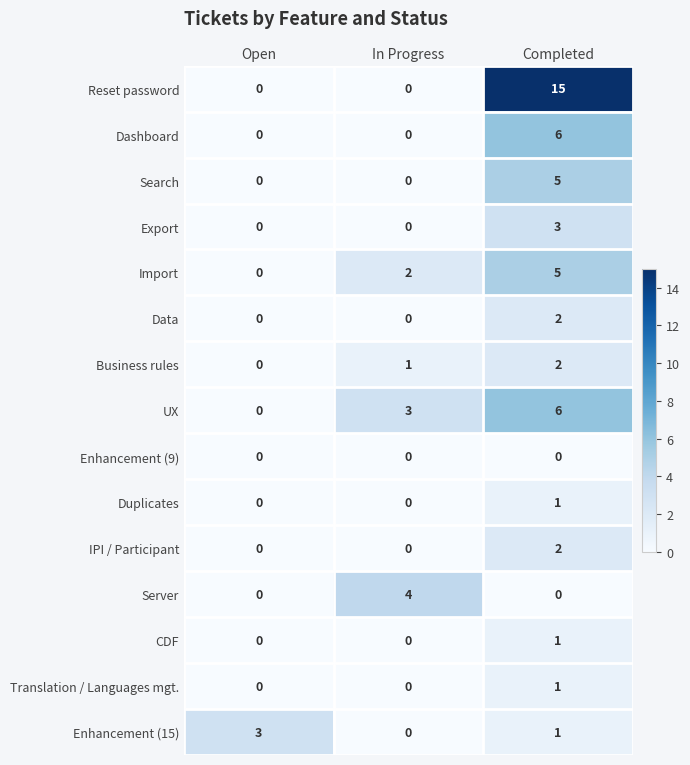

List the labels in order of UX value, largest first.

Completed, In Progress, Open